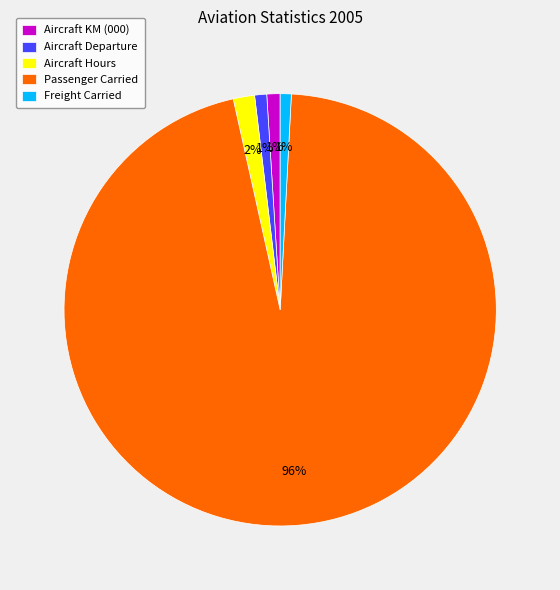

How many segments does this pie chart have?

5